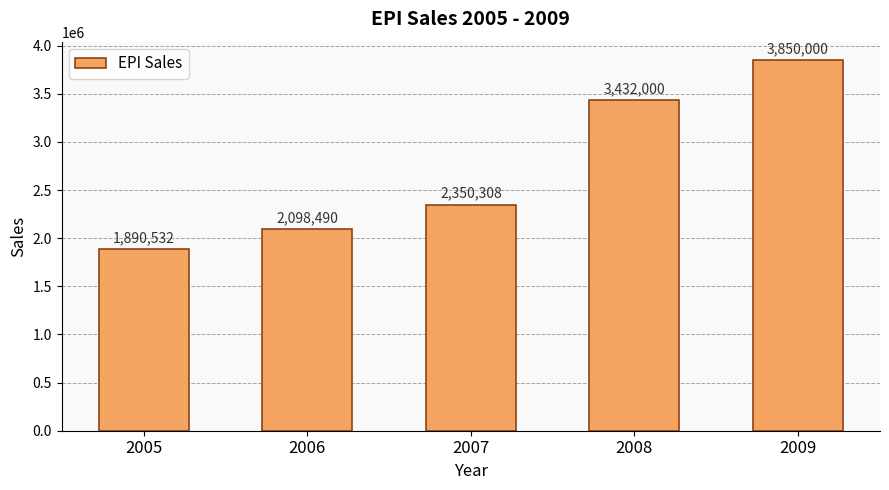

What is the ratio of the value at 2007 to the value at 2008?

0.7